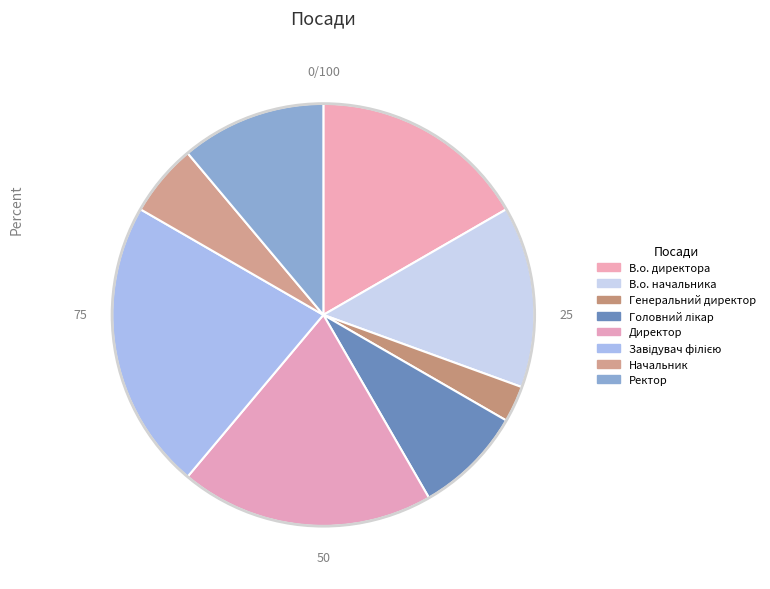

Count the number of slices in the pie.

8